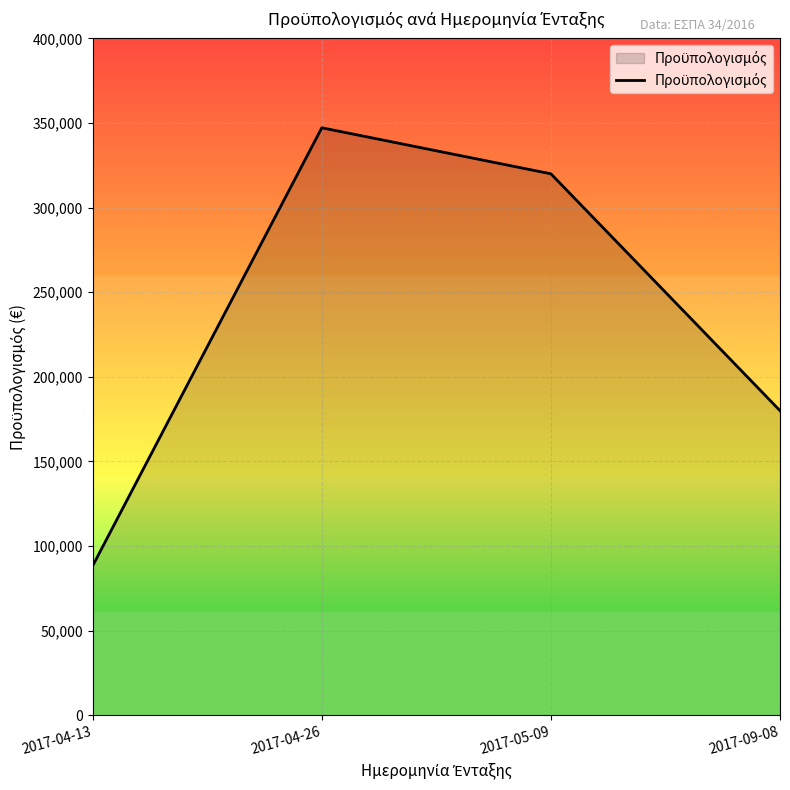

How many interior local peaks (higher than both neighbors) does the data have?

1